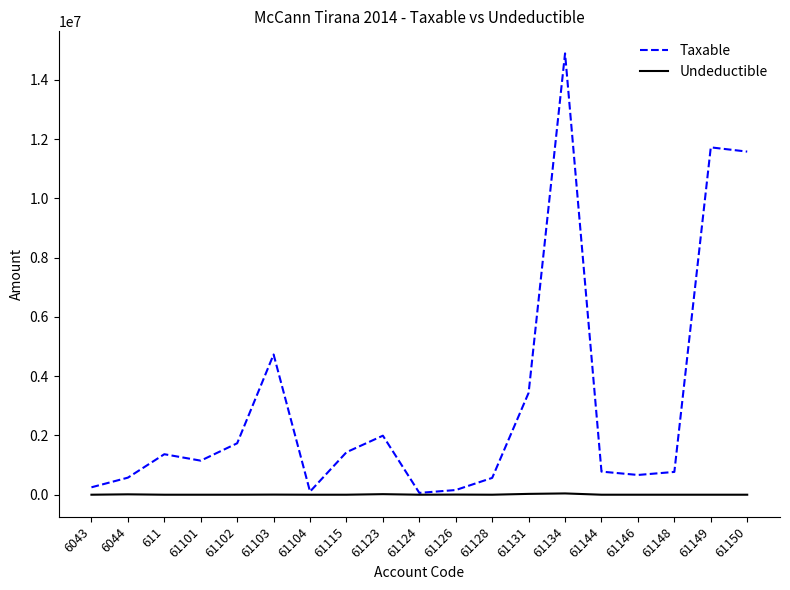

Which category has the highest value in the Taxable series?

61134